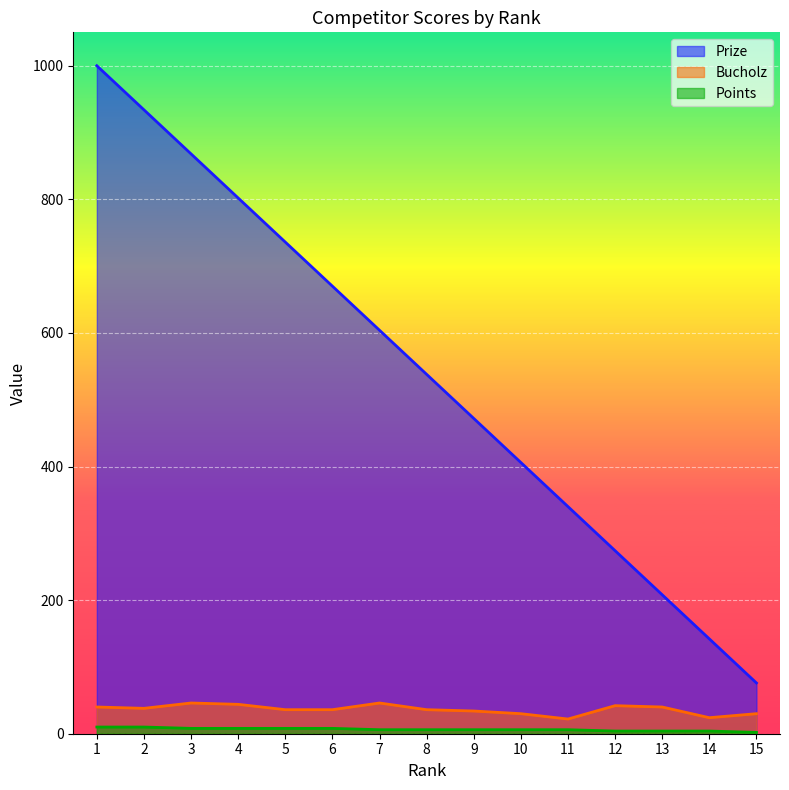

The value of Points at 14 is 2. True or false?

False